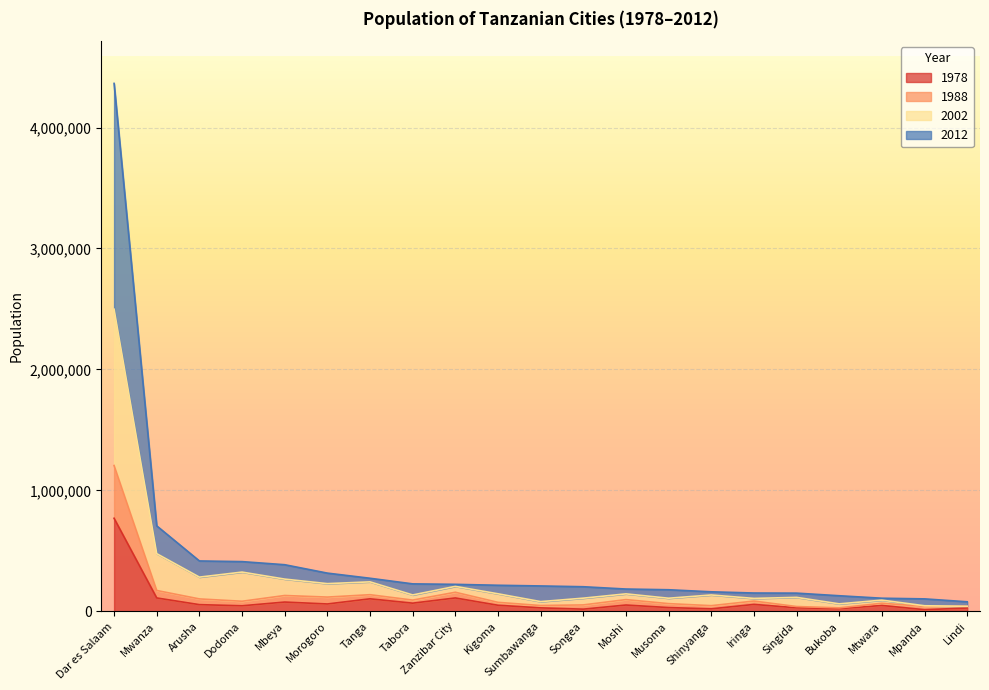

How many interior local valleys does the 1988 series have?

7